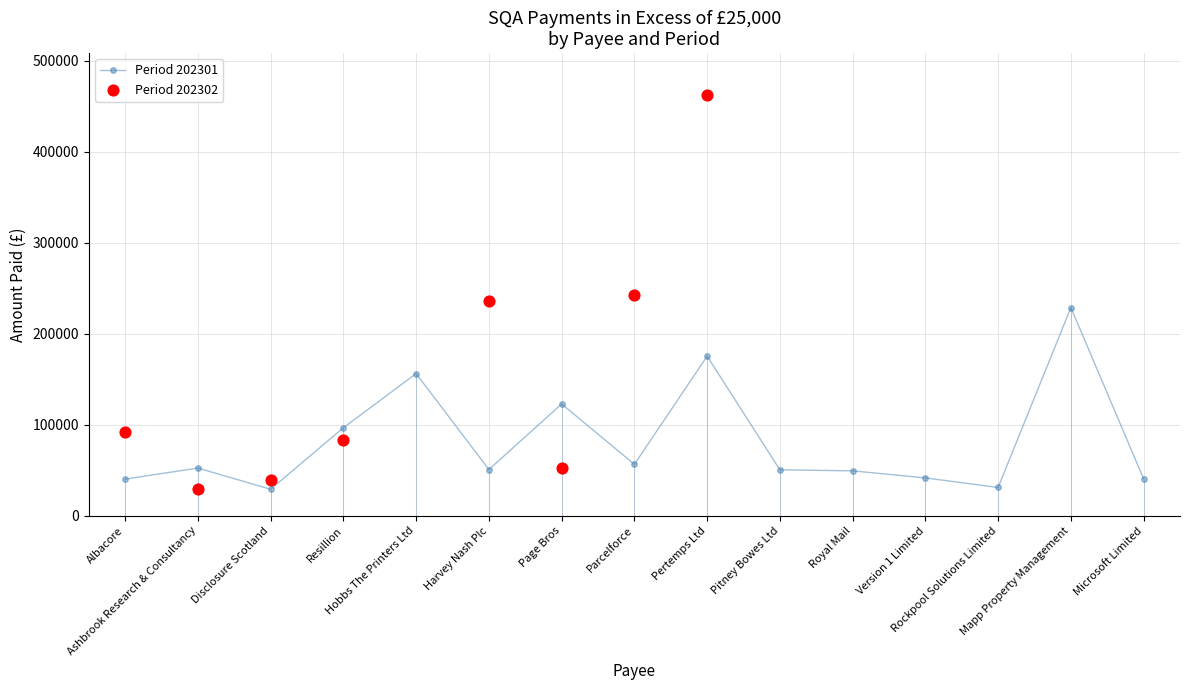

What is the value of the Period 202301 point at the 13th from the left?

31005.4